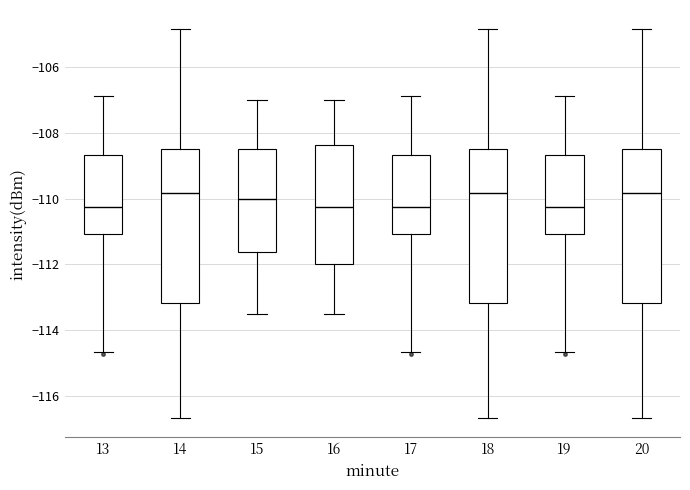

Reading left to right, transcribe this box plot: for each box, give where its median line is, the range the box spans, and where its two whiskers end, as read against the y-axis. The values are not printed on the chart, so give them approximately, as read against the axis.

13: median -110.2, box -111.0 to -108.6, whiskers -114.6 to -106.8
14: median -109.8, box -113.2 to -108.6, whiskers -116.6 to -104.8
15: median -110.0, box -111.6 to -108.4, whiskers -113.4 to -107.0
16: median -110.2, box -112.0 to -108.4, whiskers -113.4 to -107.0
17: median -110.2, box -111.0 to -108.6, whiskers -114.6 to -106.8
18: median -109.8, box -113.2 to -108.6, whiskers -116.6 to -104.8
19: median -110.2, box -111.0 to -108.6, whiskers -114.6 to -106.8
20: median -109.8, box -113.2 to -108.6, whiskers -116.6 to -104.8